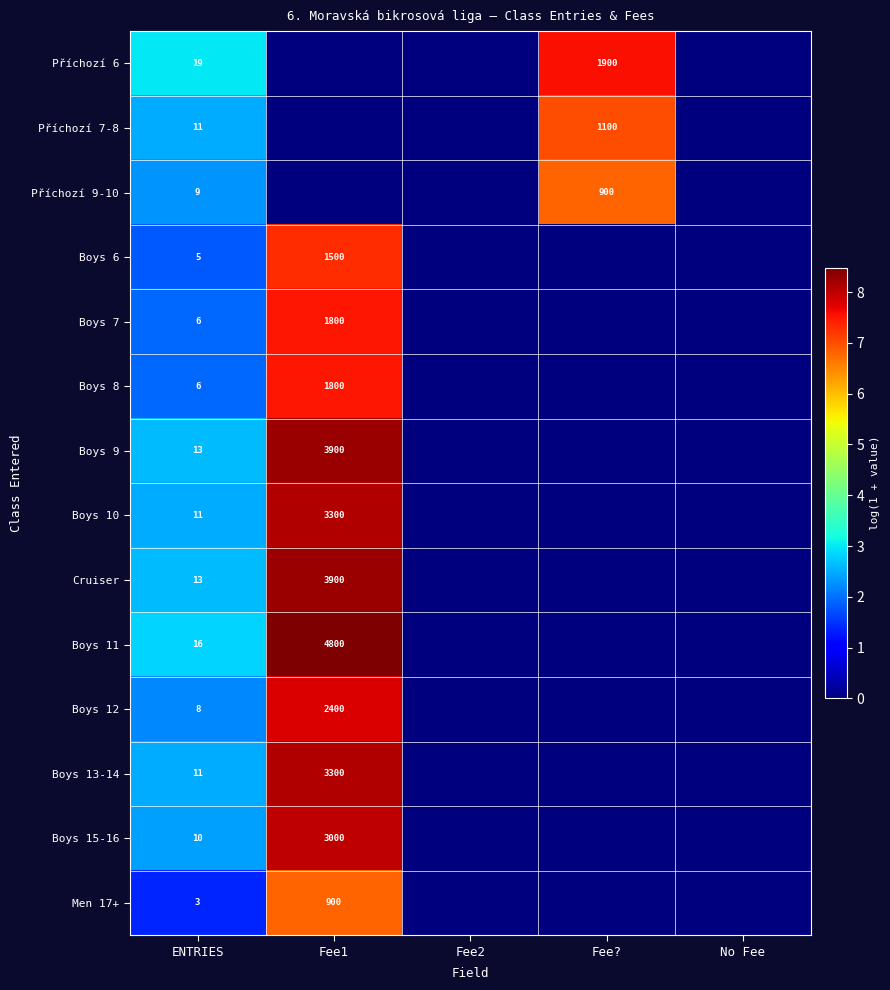

Is the value of Boys 12 at ENTRIES greater than the value of Men 17+ at Fee1?

No